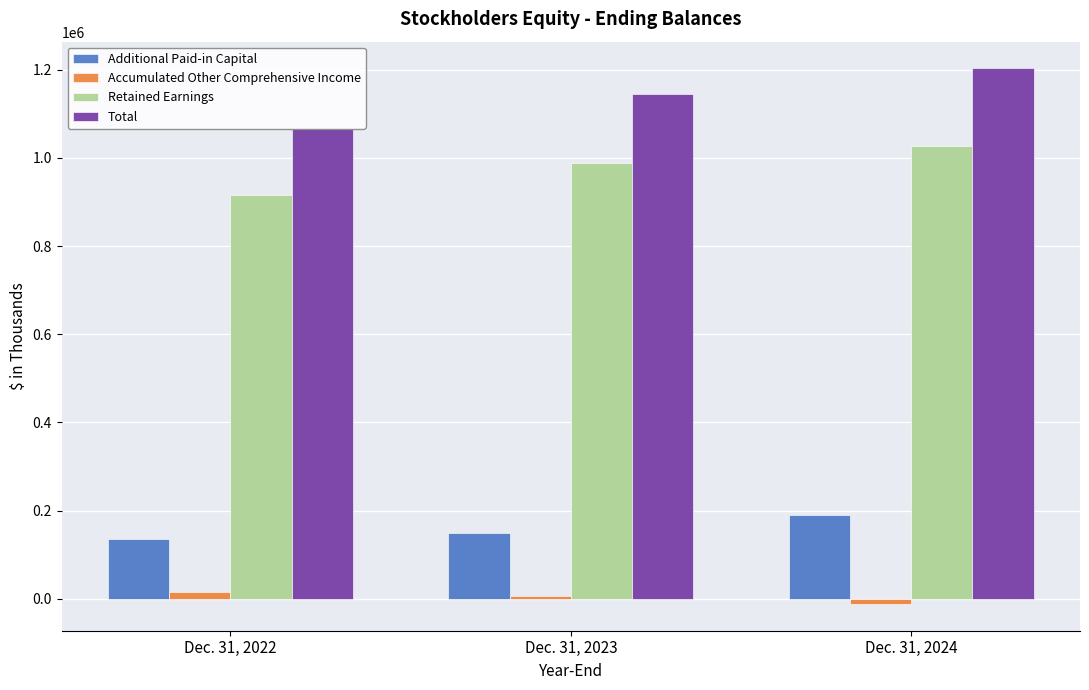

Which series has the largest total across all categories?

Total